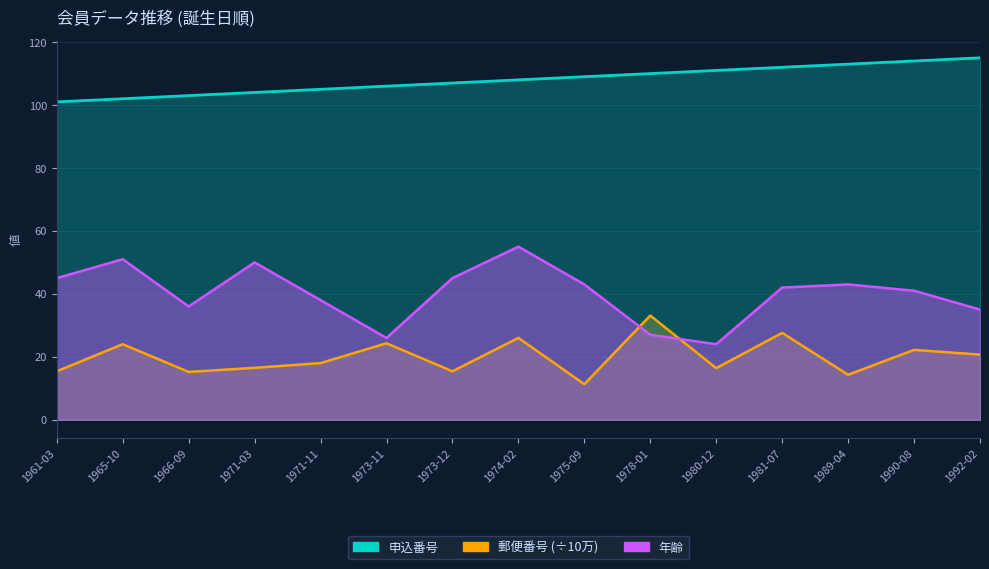

At which category is the sum across all series the highest?

1974-02